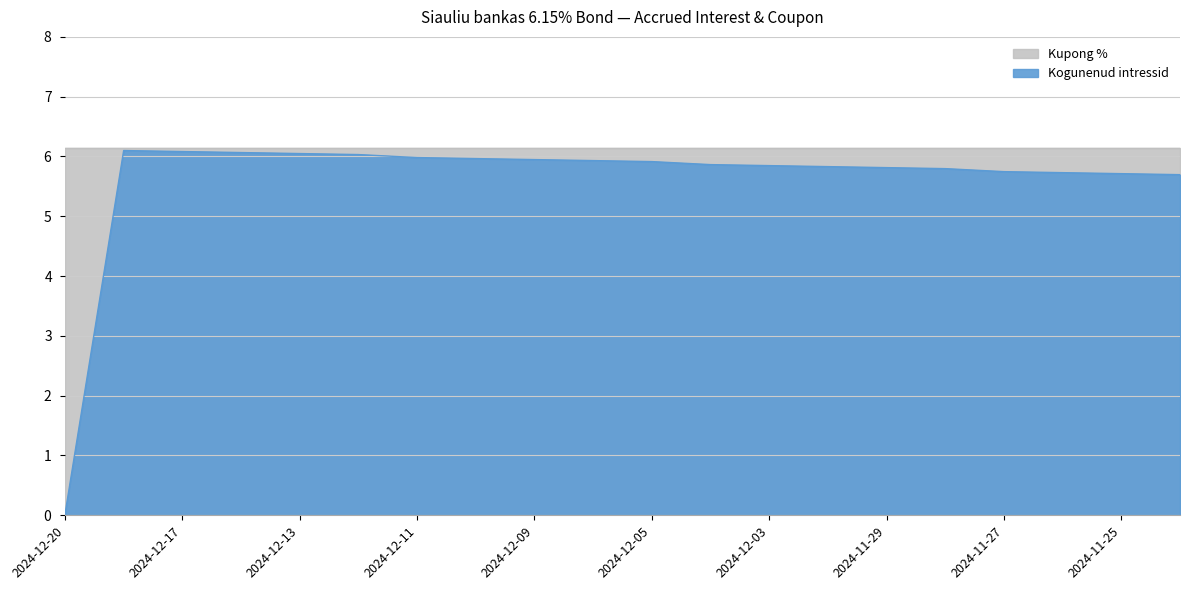

How many data points does each series have?

20